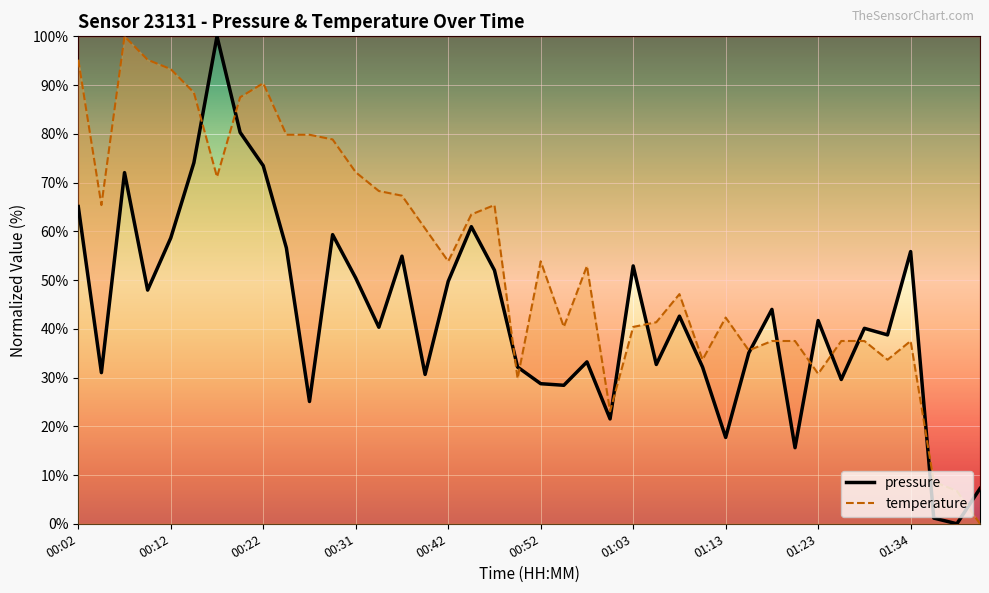

How many values in the pressure series exceed 41?

20